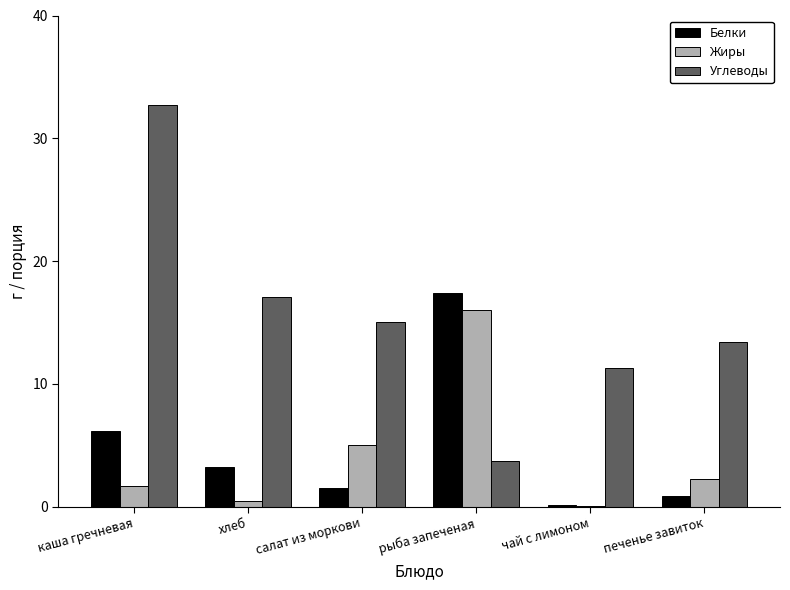

At which category does the chart reach its peak across all series?

каша гречневая